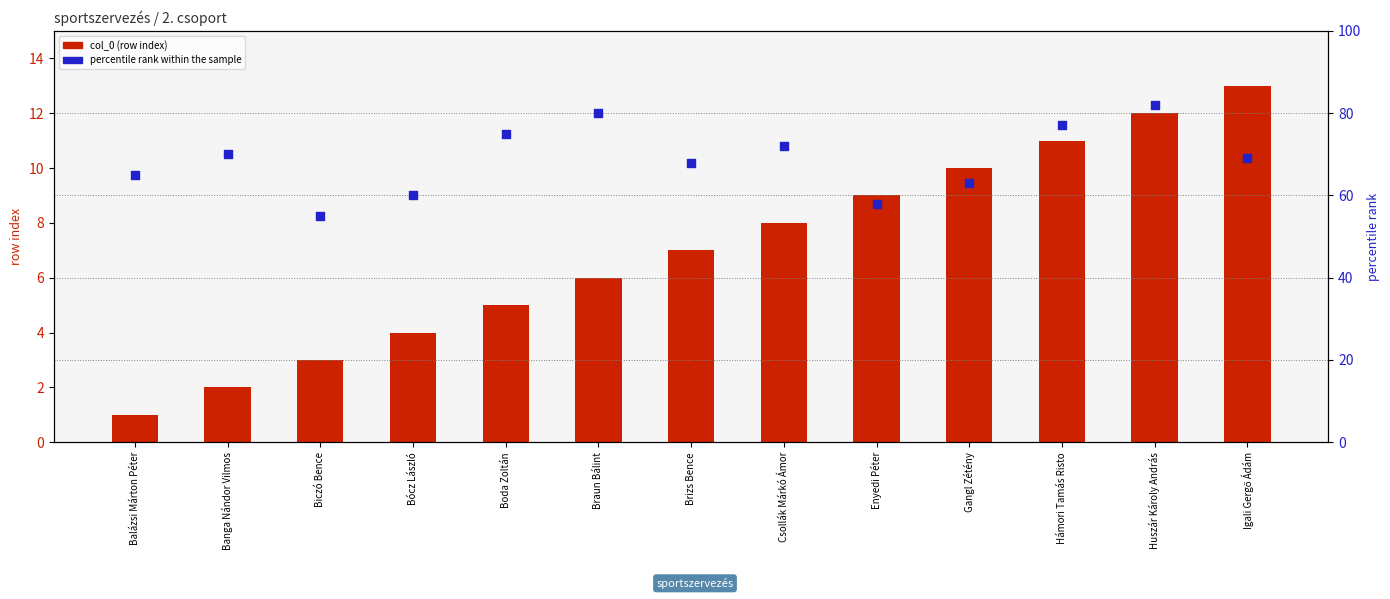

Which series has the largest total across all categories?

percentile rank within the sample